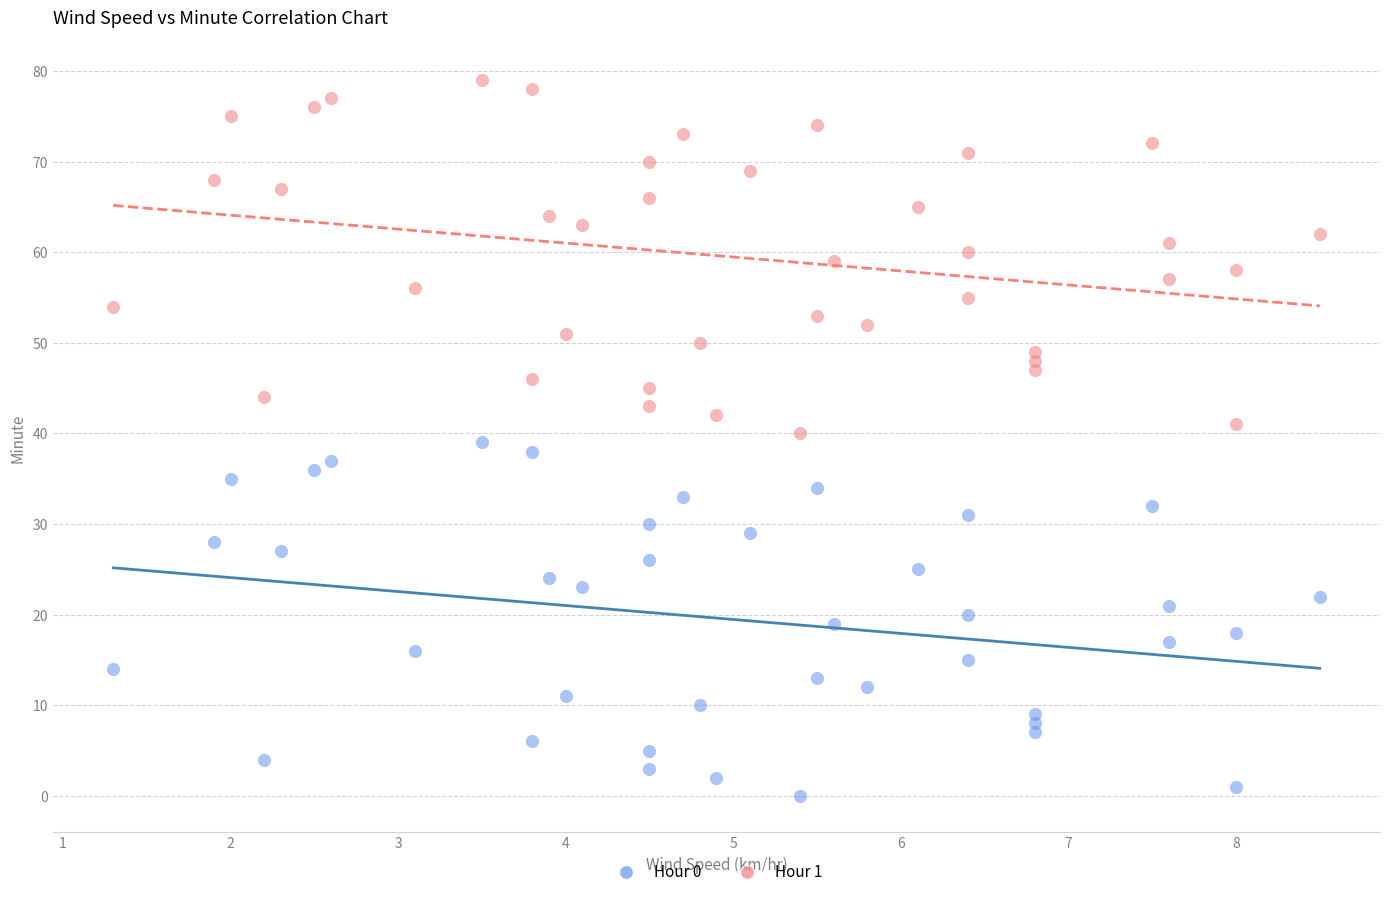

Across all data points, what is the range of Y values (max minus min)?

79